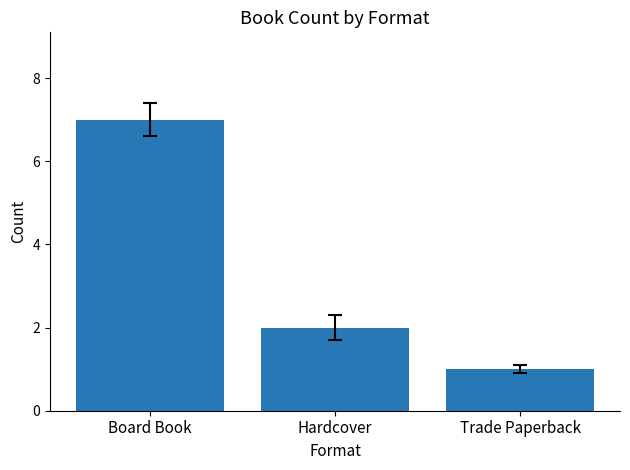

What is the sum of the values at Hardcover and Trade Paperback?

3